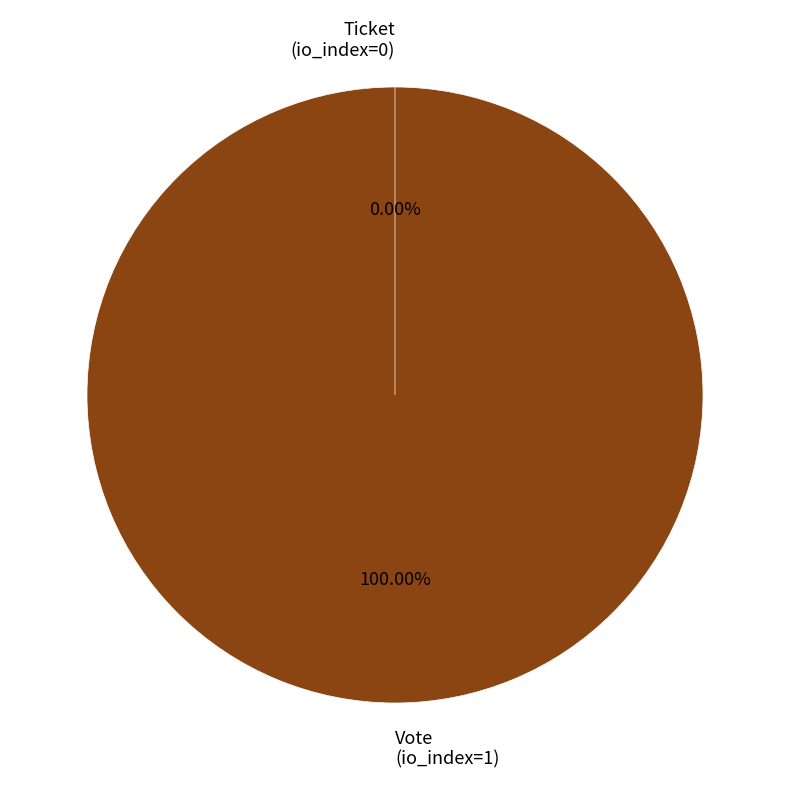

What is the change in value from Vote (io_index=1) to Ticket (io_index=0)?

-1